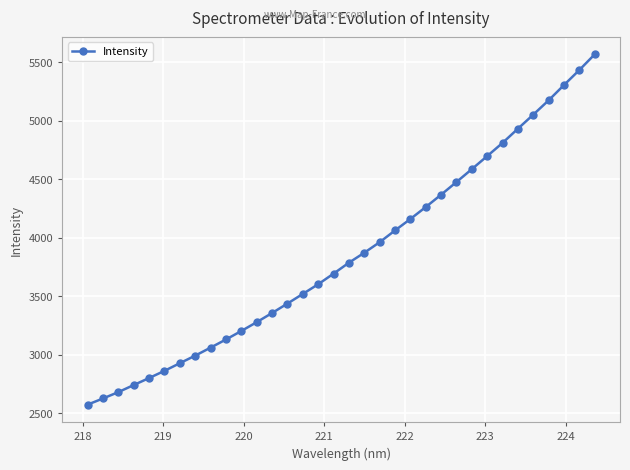

What is the value of the 16th point from the left?

3603.0